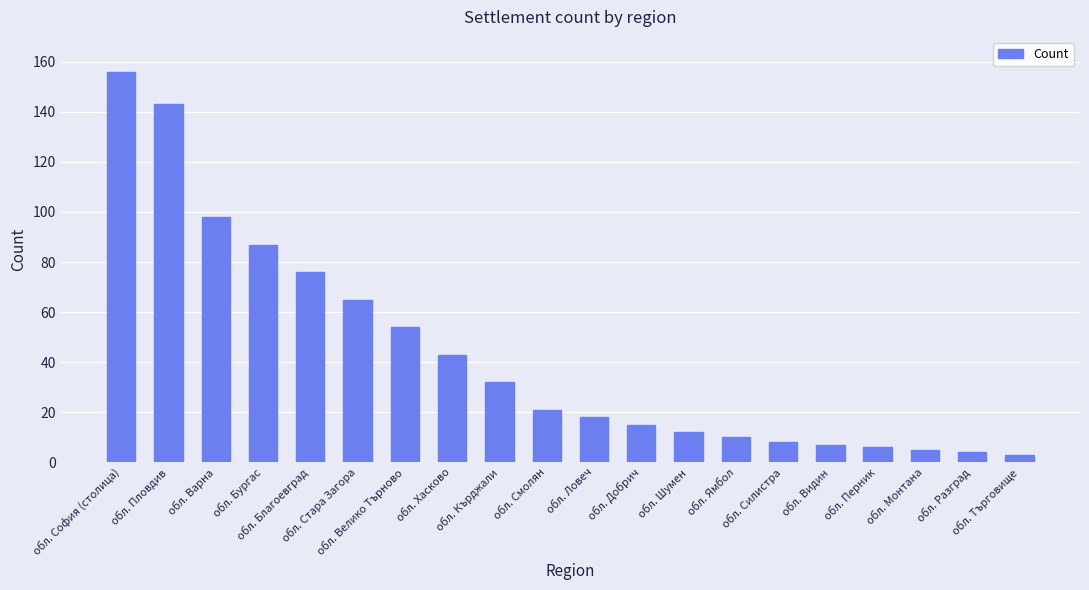

How many data points does each series have?

20